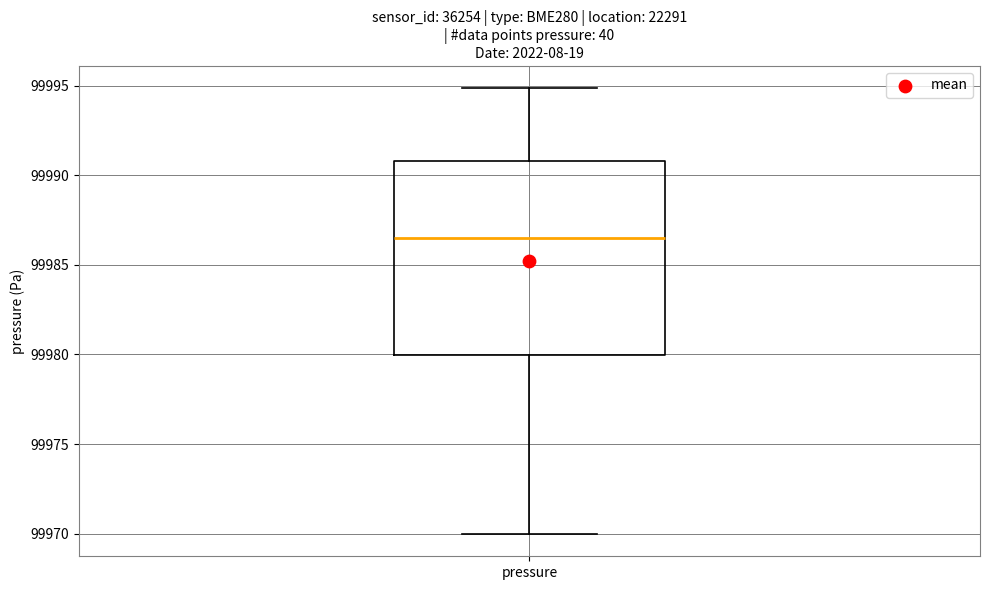

Transcribe this box plot: give where the median line is, the range the box spans, and where the two whiskers end, as read against the y-axis. The values are not printed on the chart, so give them approximately, as read against the axis.

median 99986.5, box 99980.0 to 99991.0, whiskers 99970.0 to 99995.0